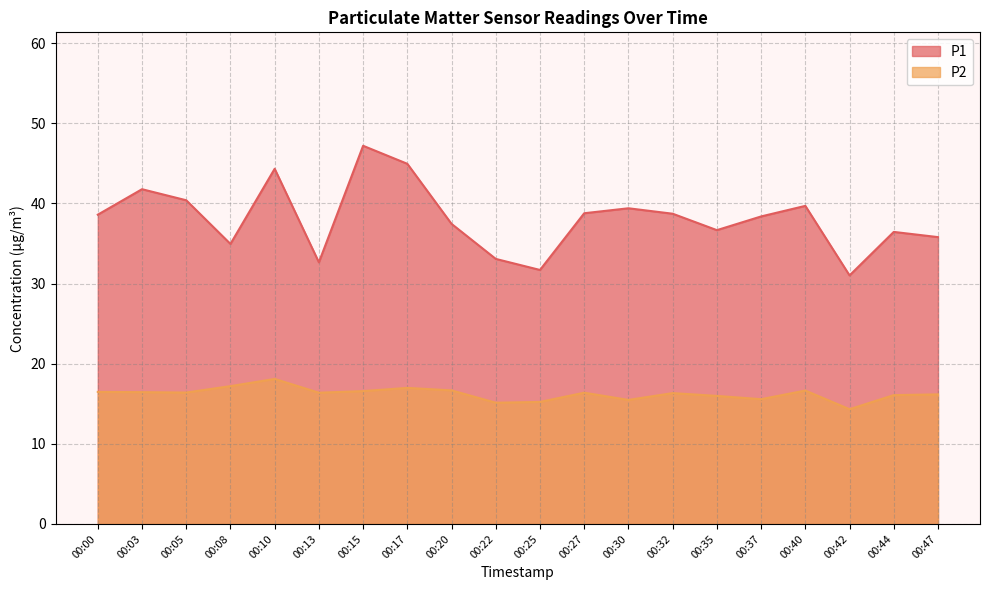

True or false: P2 and P1 intersect in this chart.

False